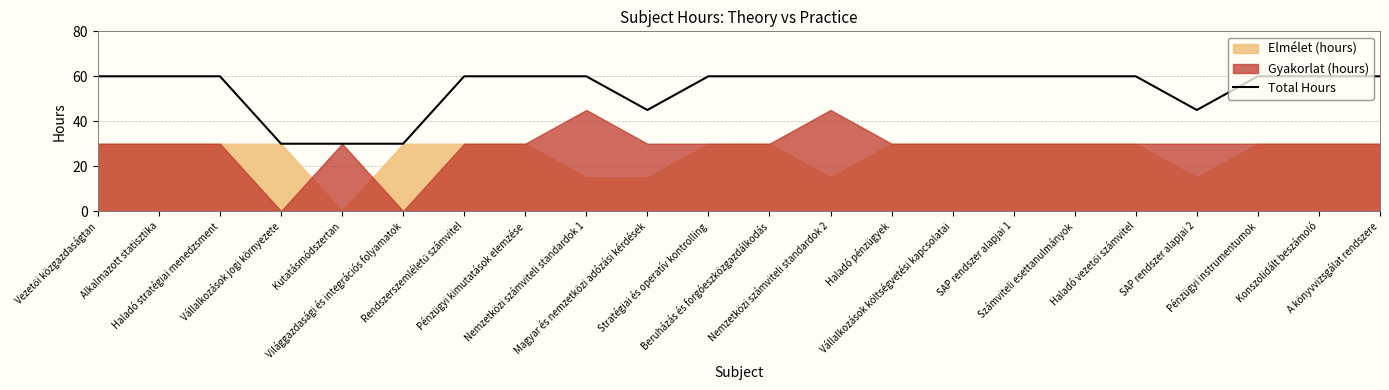

Rank the categories by value from highest to lowest.

Vezetői közgazdaságtan, Alkalmazott statisztika, Haladó stratégiai menedzsment, Rendszerszemléletű számvitel, Pénzügyi kimutatások elemzése, Nemzetközi számviteli standardok 1, Stratégiai és operatív kontrolling, Beruházás és forgóeszközgazdálkodás, Nemzetközi számviteli standardok 2, Haladó pénzügyek, Vállalkozások költségvetési kapcsolatai, SAP rendszer alapjai 1, Számviteli esettanulmányok, Haladó vezetői számvitel, Pénzügyi instrumentumok, Konszolidált beszámoló, A könyvvizsgálat rendszere, Magyar és nemzetközi adózási kérdések, SAP rendszer alapjai 2, Vállalkozások jogi környezete, Kutatásmódszertan, Világgazdasági és integrációs folyamatok